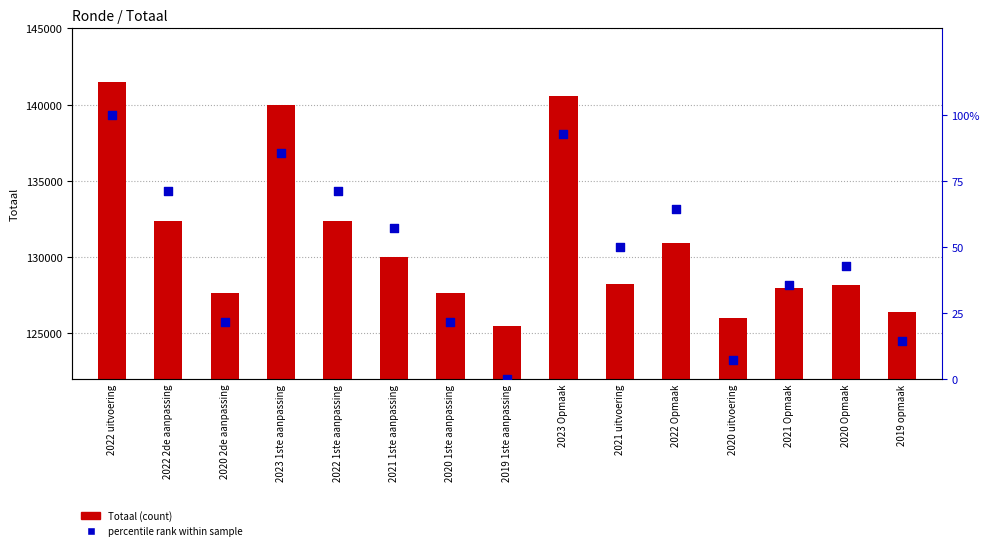

At how many categories does at least one series exceed 64715?

15